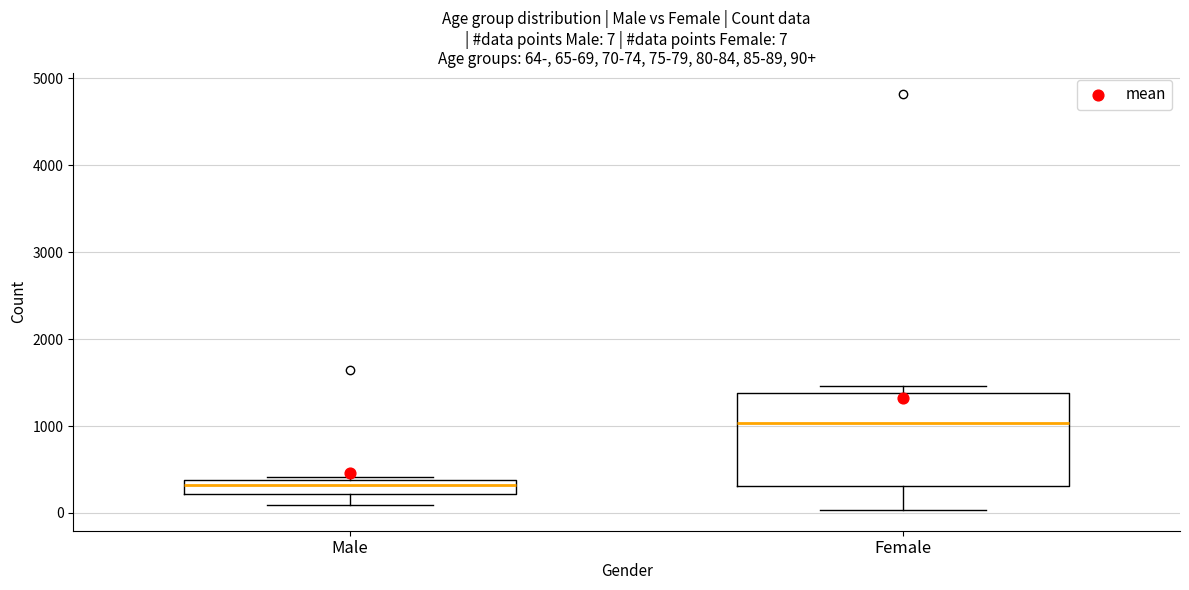

Which box's median line is the lowest?

Male